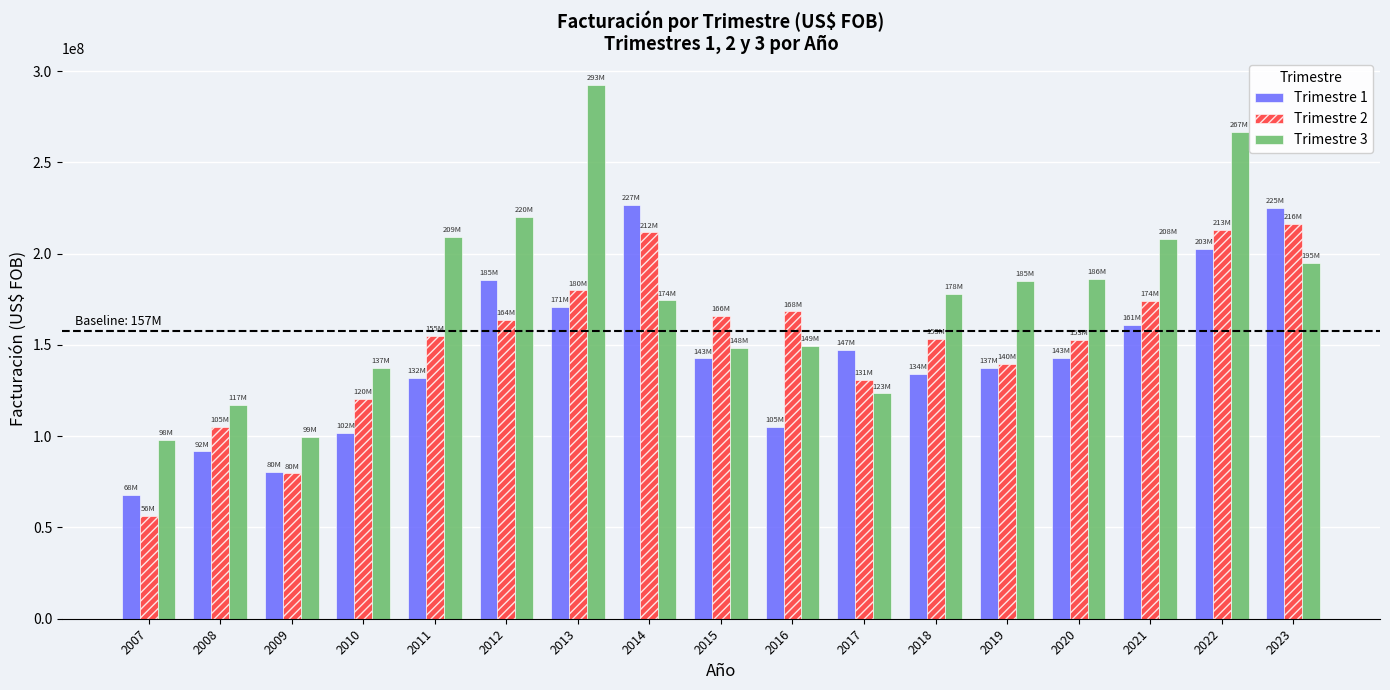

At 2013, list the series in order from largest to smallest.

Trimestre 3, Trimestre 2, Trimestre 1